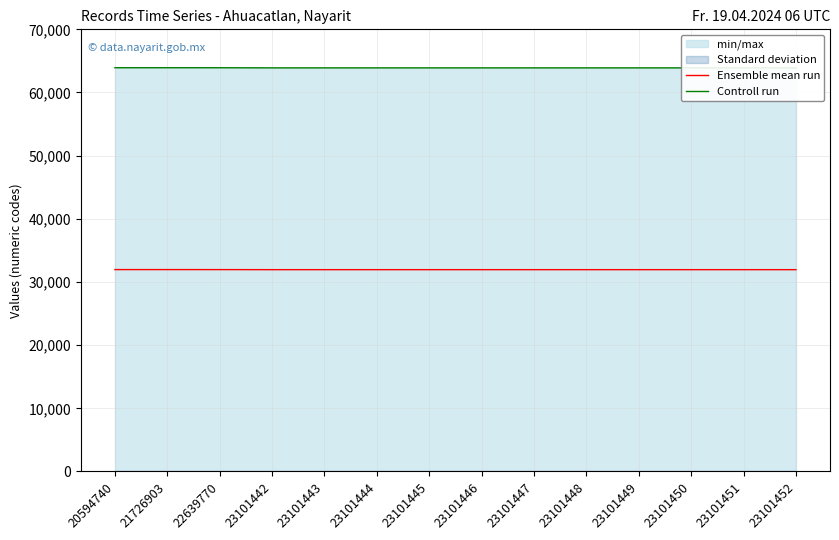

At which label is Controll run closest to 63912?

22639770